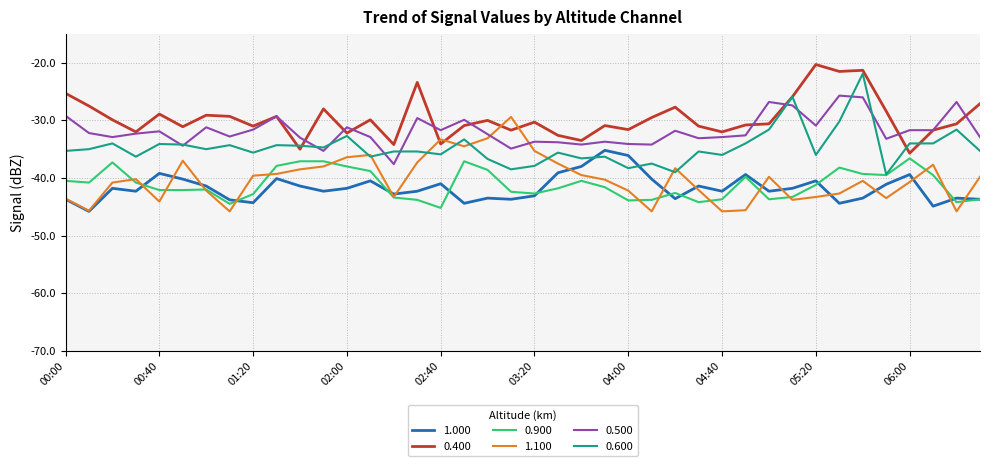

True or false: 0.900 and 0.500 cross at least once.

False